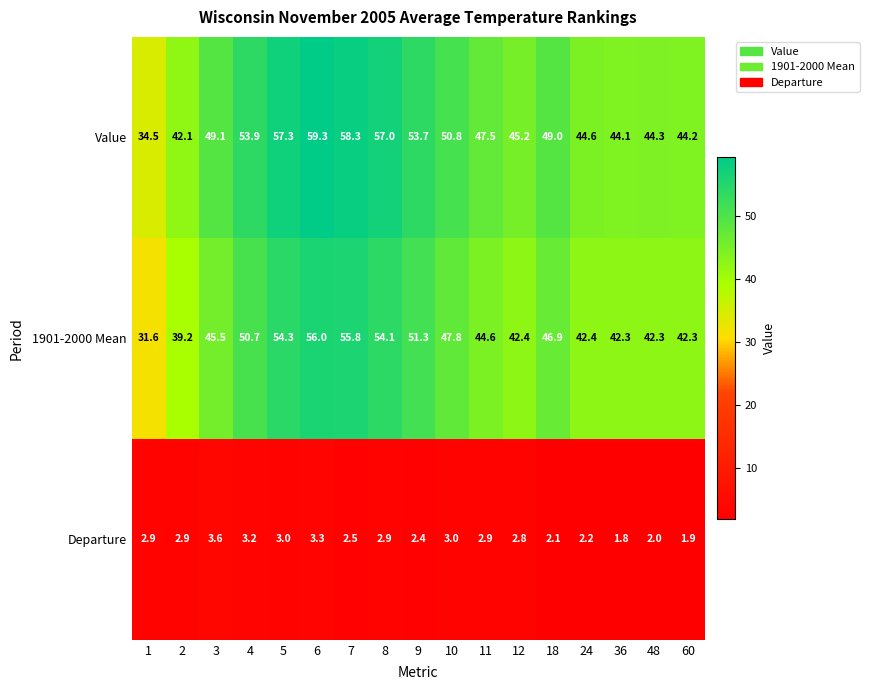

True or false: Value has a value of 44.2 at 60.

True